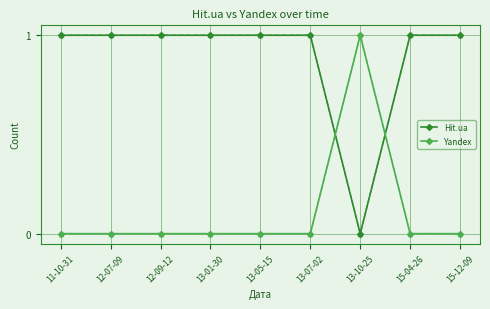

What is the approximate value of Hit.ua at 12-09-12?

1